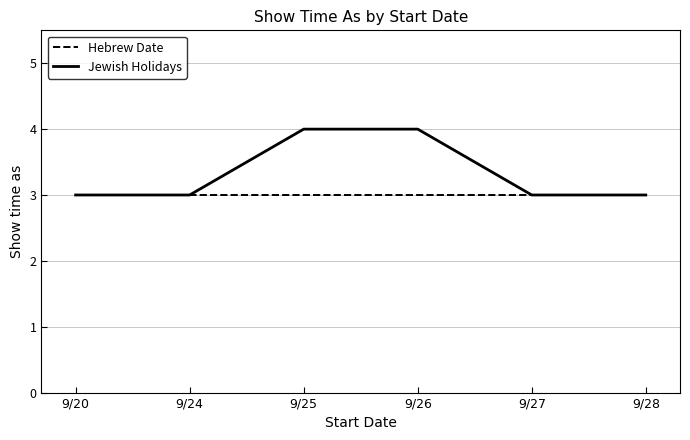

What is the minimum value for Jewish Holidays?

3